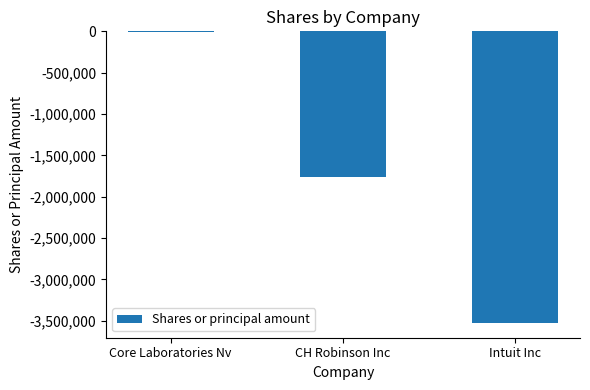

What is the average value?

-1765413